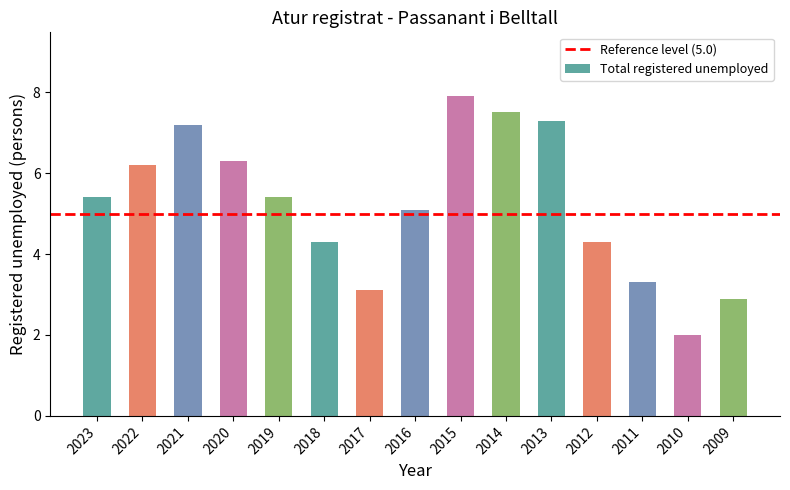

How many bars are there in total?

15